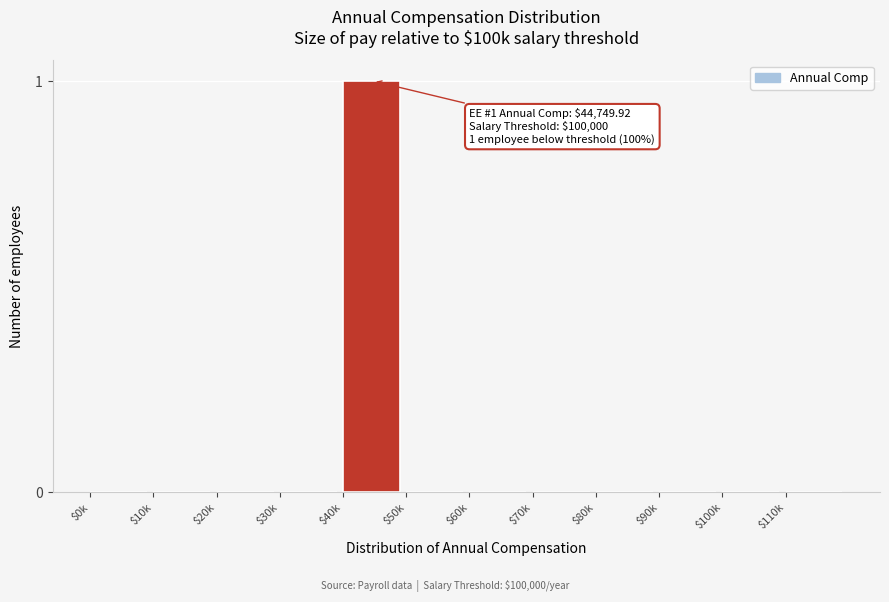

Which label corresponds to the largest value in the chart?

$40k